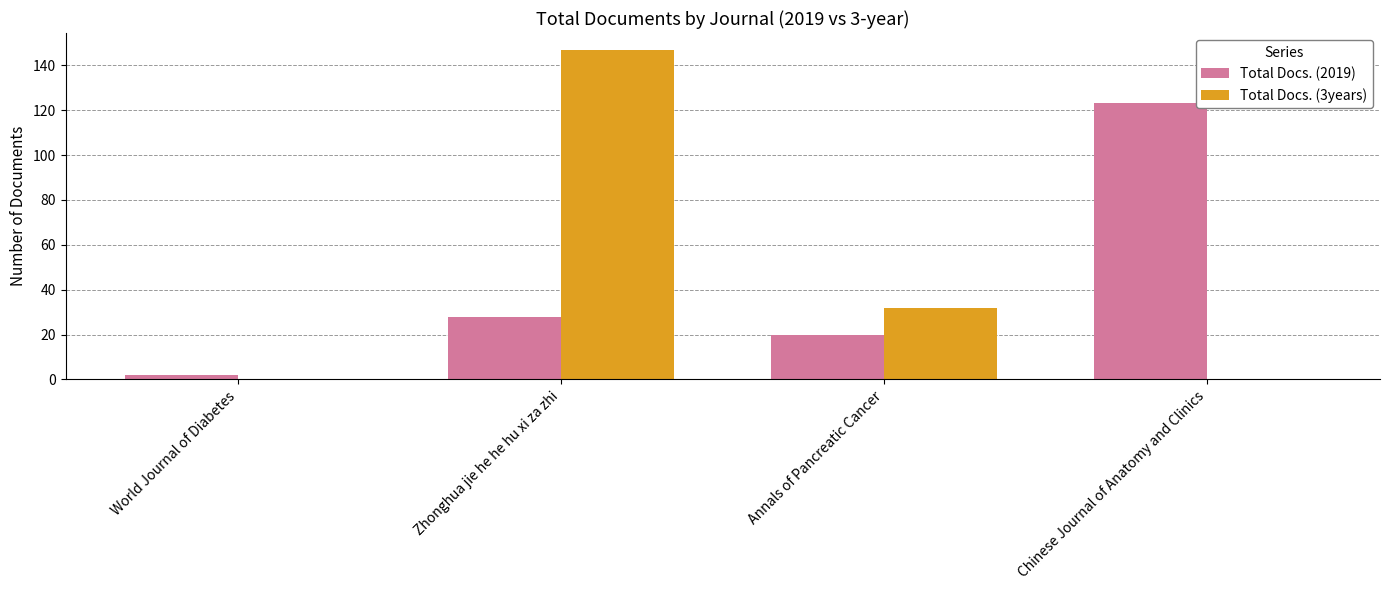

How many groups of bars are there?

4